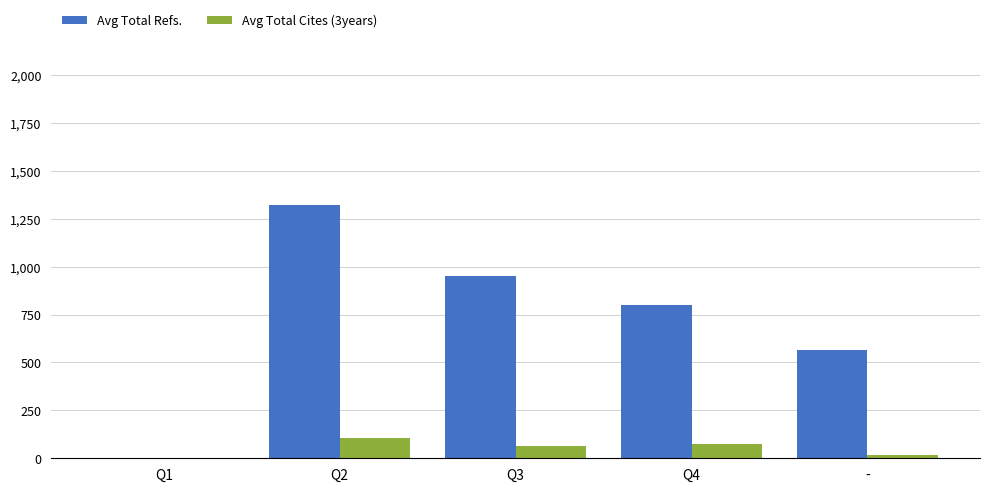

Where does the Avg Total Refs. series first go above 800?

Q2